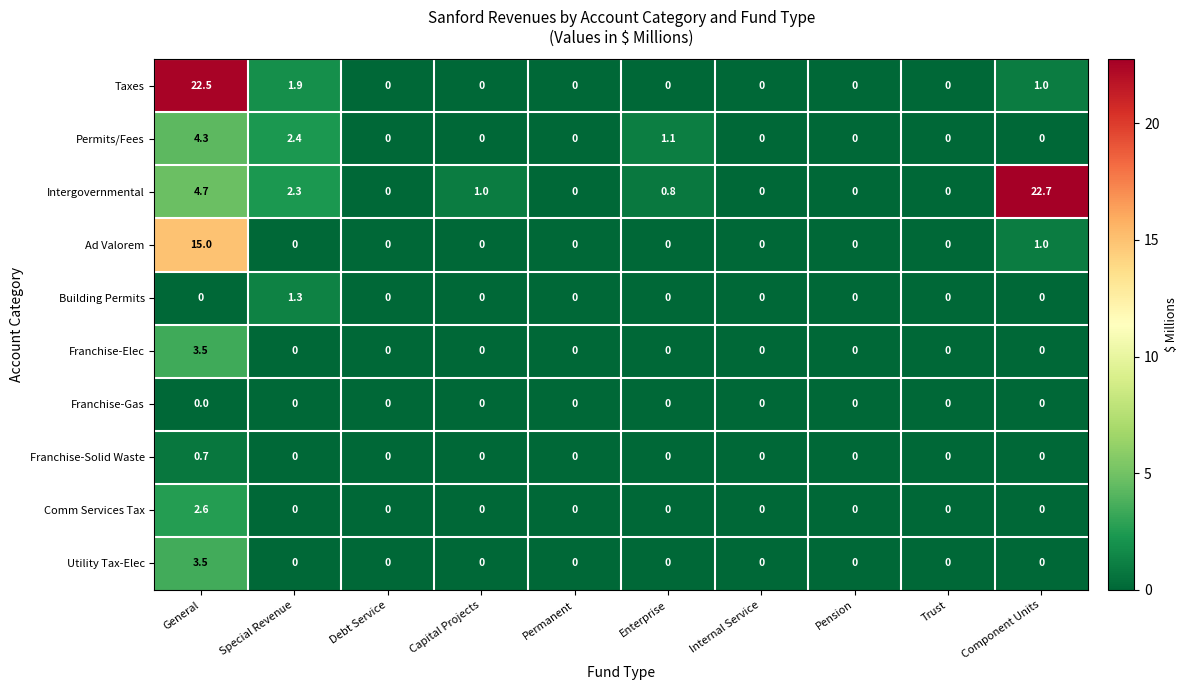

How many values in Comm Services Tax are above zero?

1